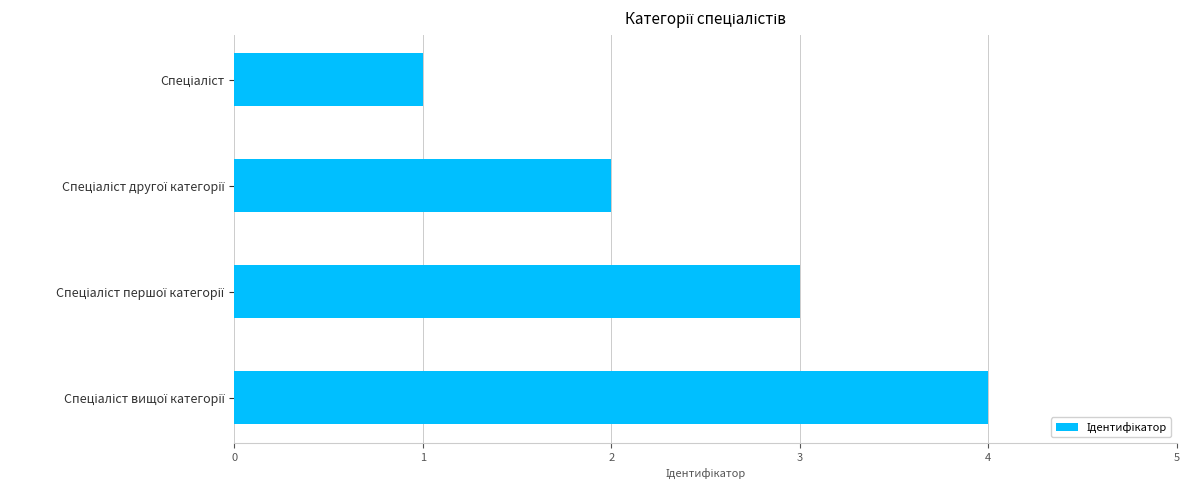

What is the difference between the maximum and minimum values?

3